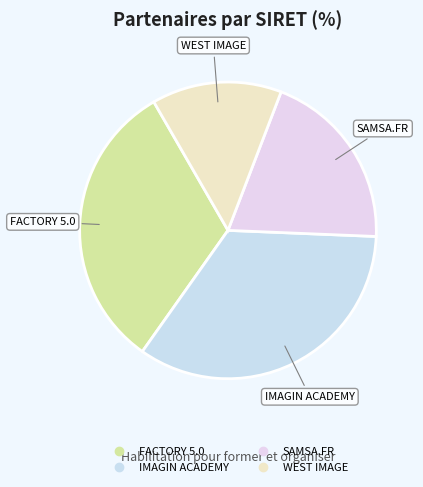

True or false: WEST IMAGE accounts for 14% of the total.

True